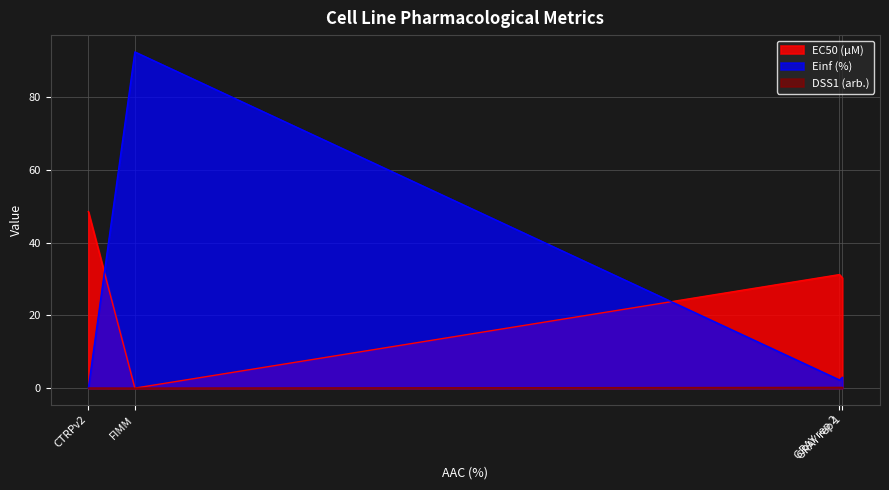

What is the maximum value for Einf (%)?

92.4